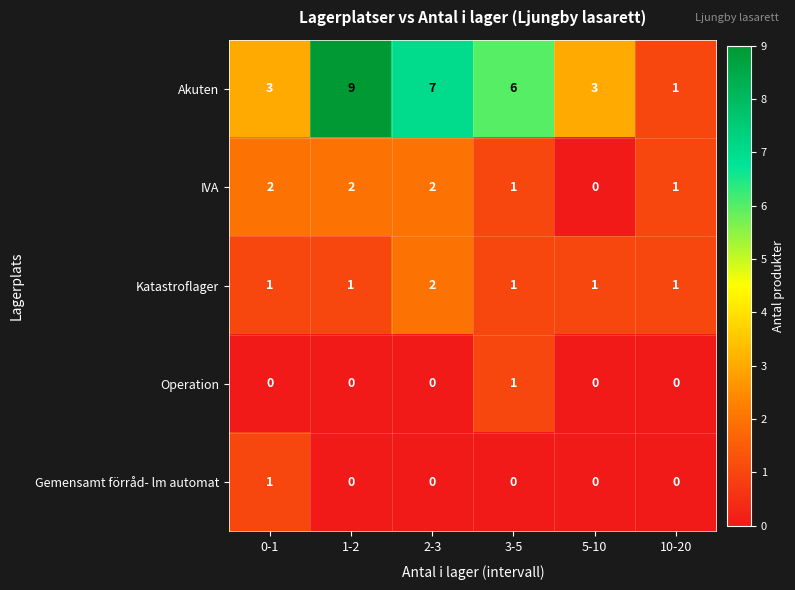

The value of IVA at 3-5 is 0. True or false?

False